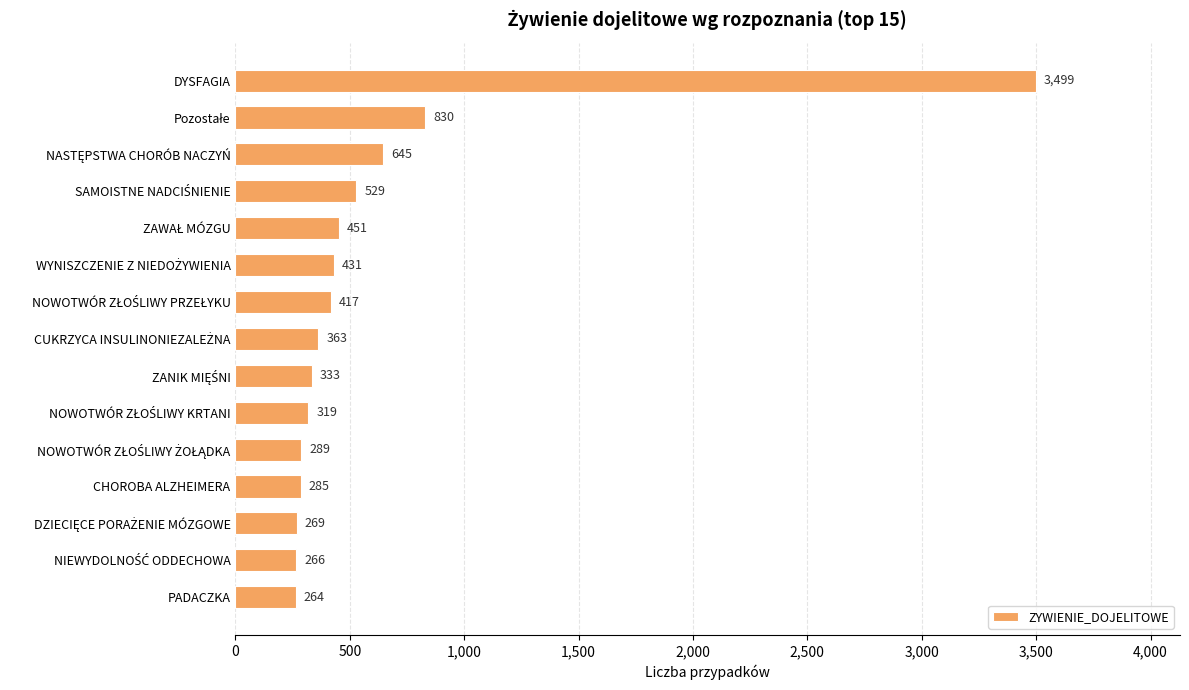

What is the maximum value shown in the chart?

3499